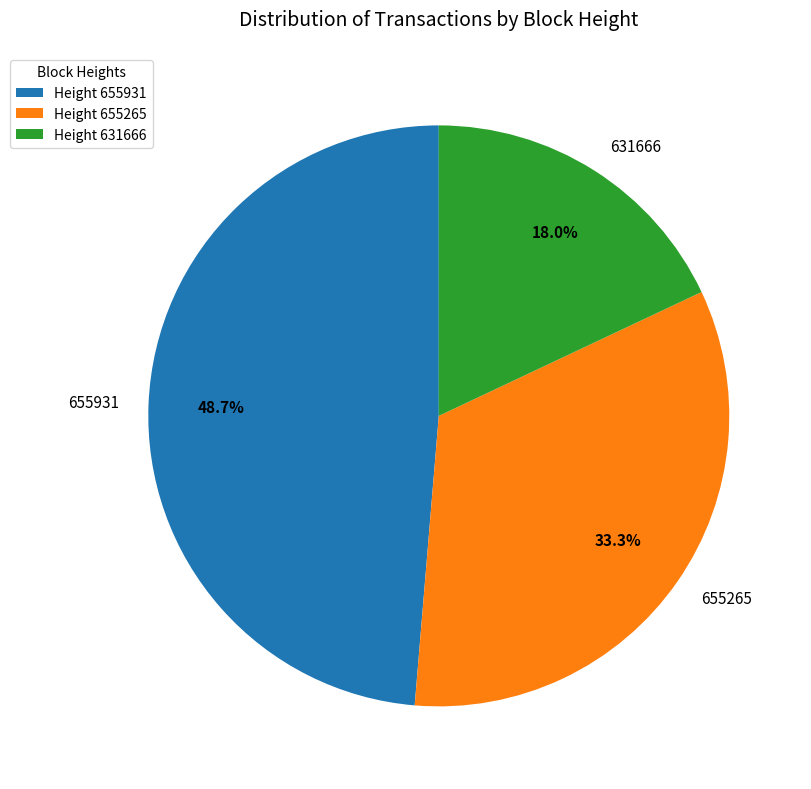

To the nearest percent, what is the average slice percentage?

33%